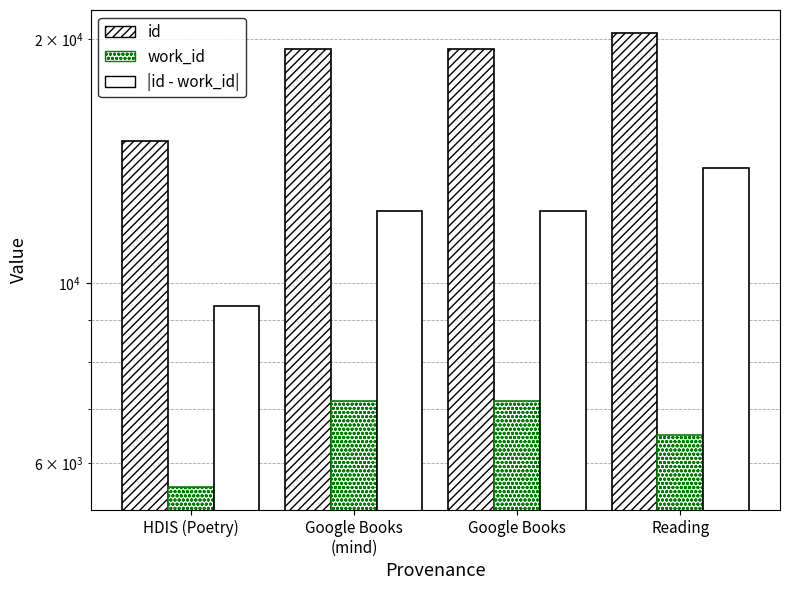

What is the difference between the maximum and minimum values in the id series?

5380